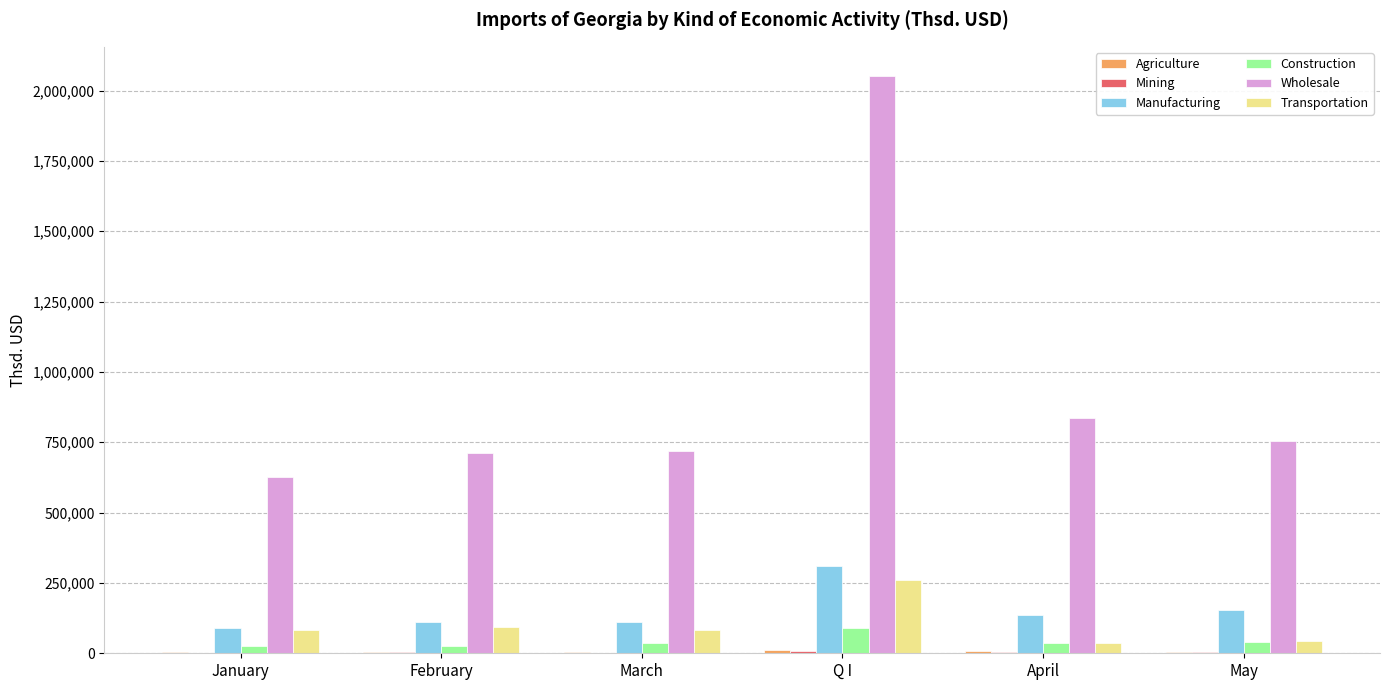

What is the sum of all Manufacturing values?

909667.1